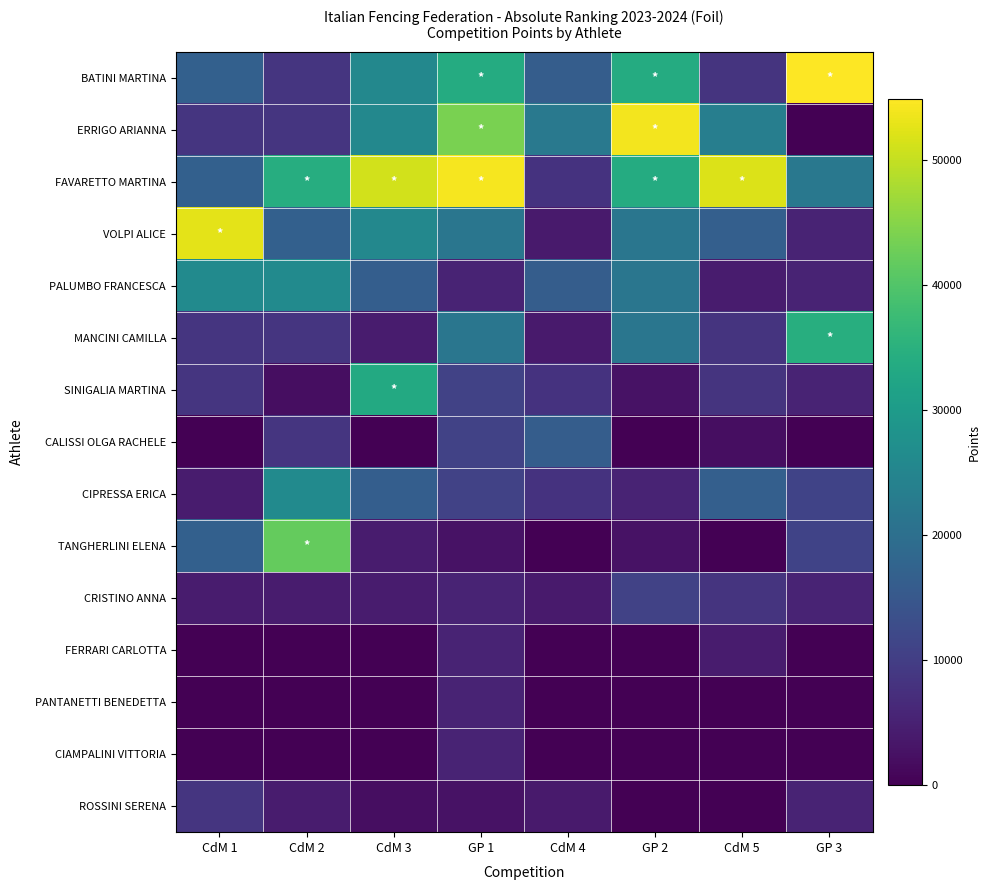

How many distinct data groups are displayed?

15